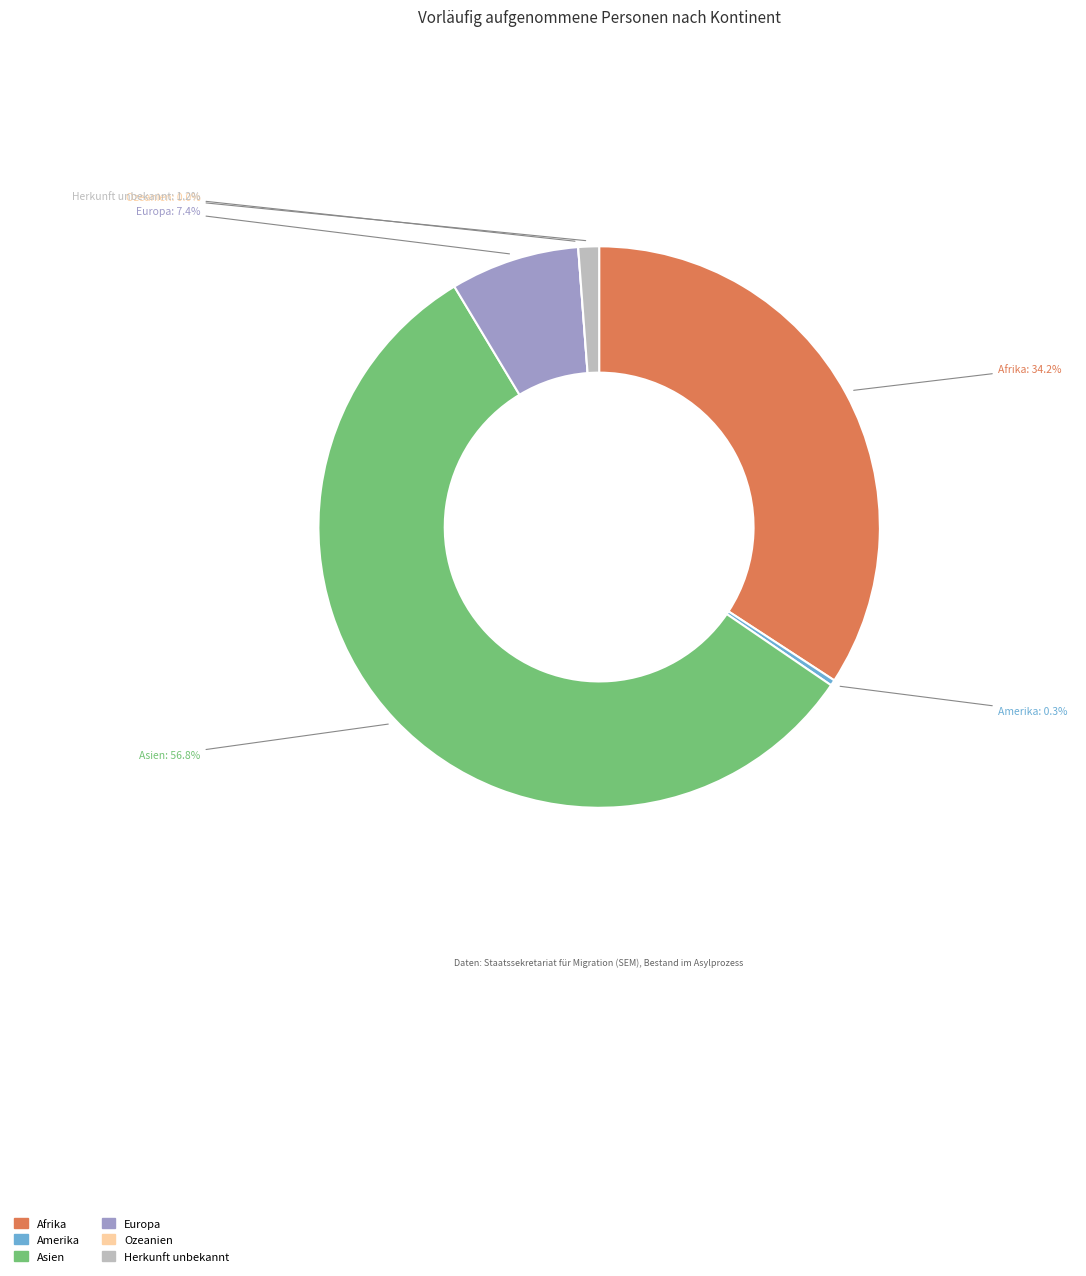

Which slice is the smallest?

Ozeanien